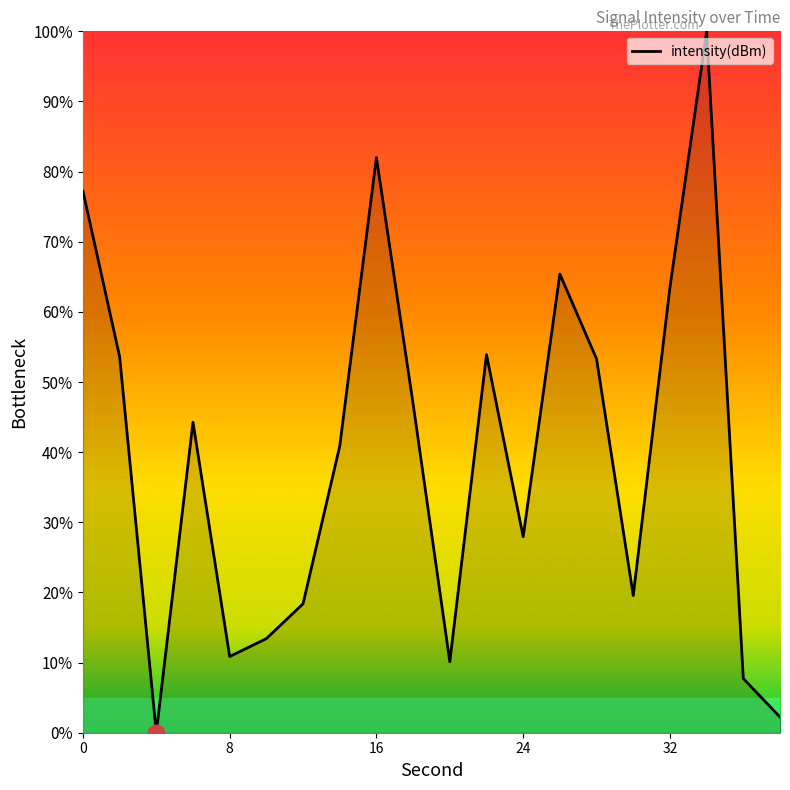

What is the difference between the maximum and minimum values?

100.0